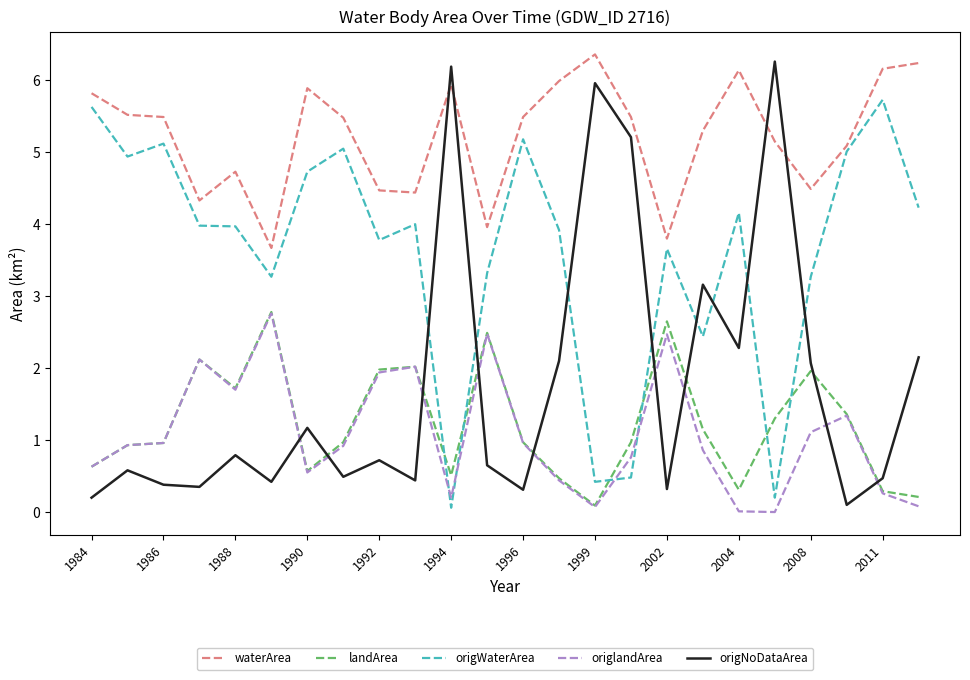

What is the difference between the second highest and second lowest values in the origWaterArea series?

5.4